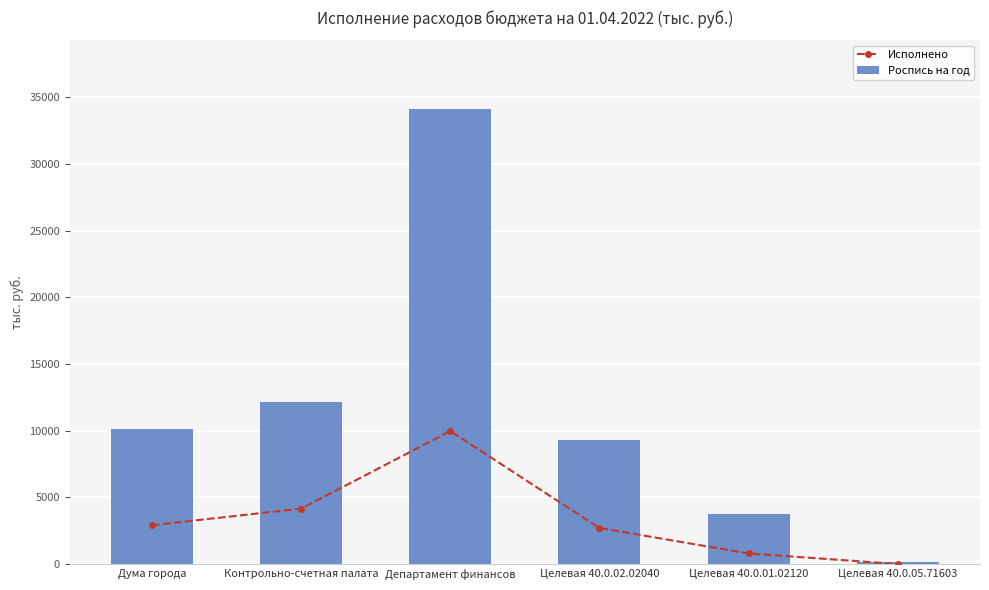

What is the difference between the maximum and minimum values in the Исполнено series?

9970.4